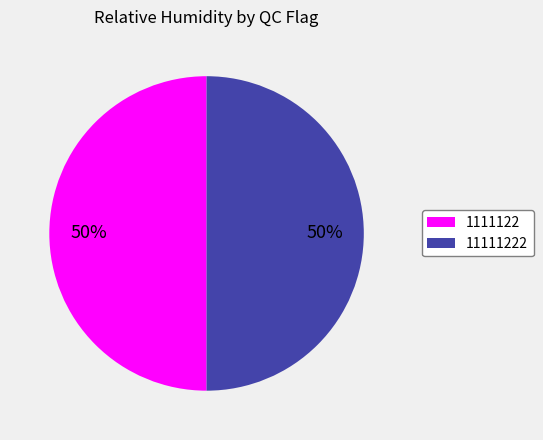

To the nearest percent, what is the difference between the largest and smallest slice percentages?

0%